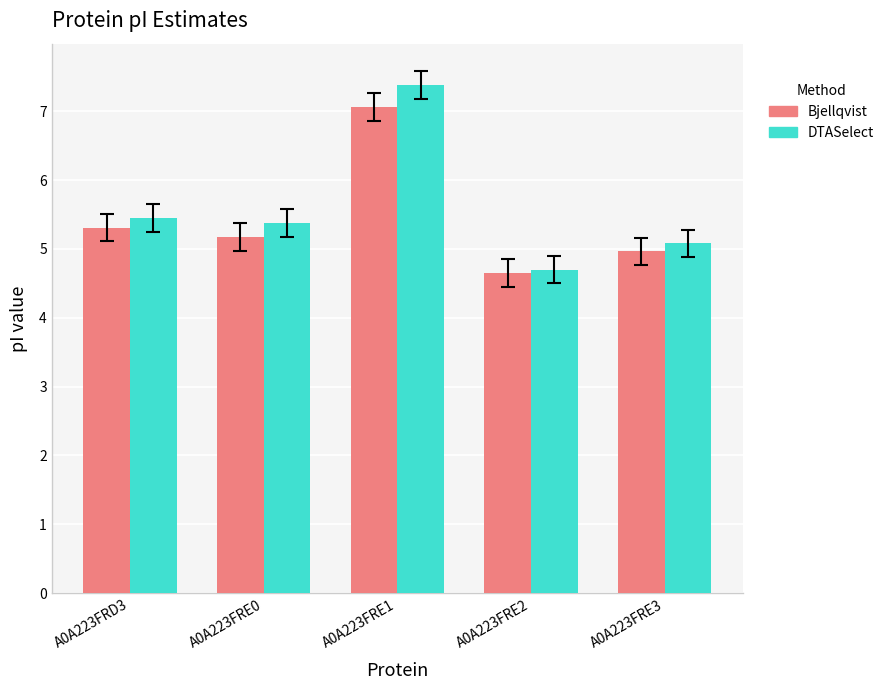

What is the difference between the Bjellqvist values at A0A223FRE3 and A0A223FRE2?

0.3